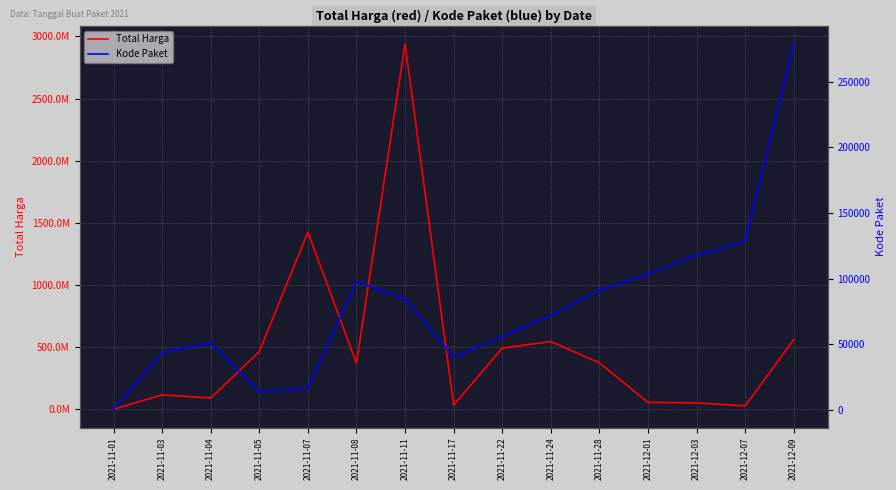

How many distinct data groups are displayed?

2